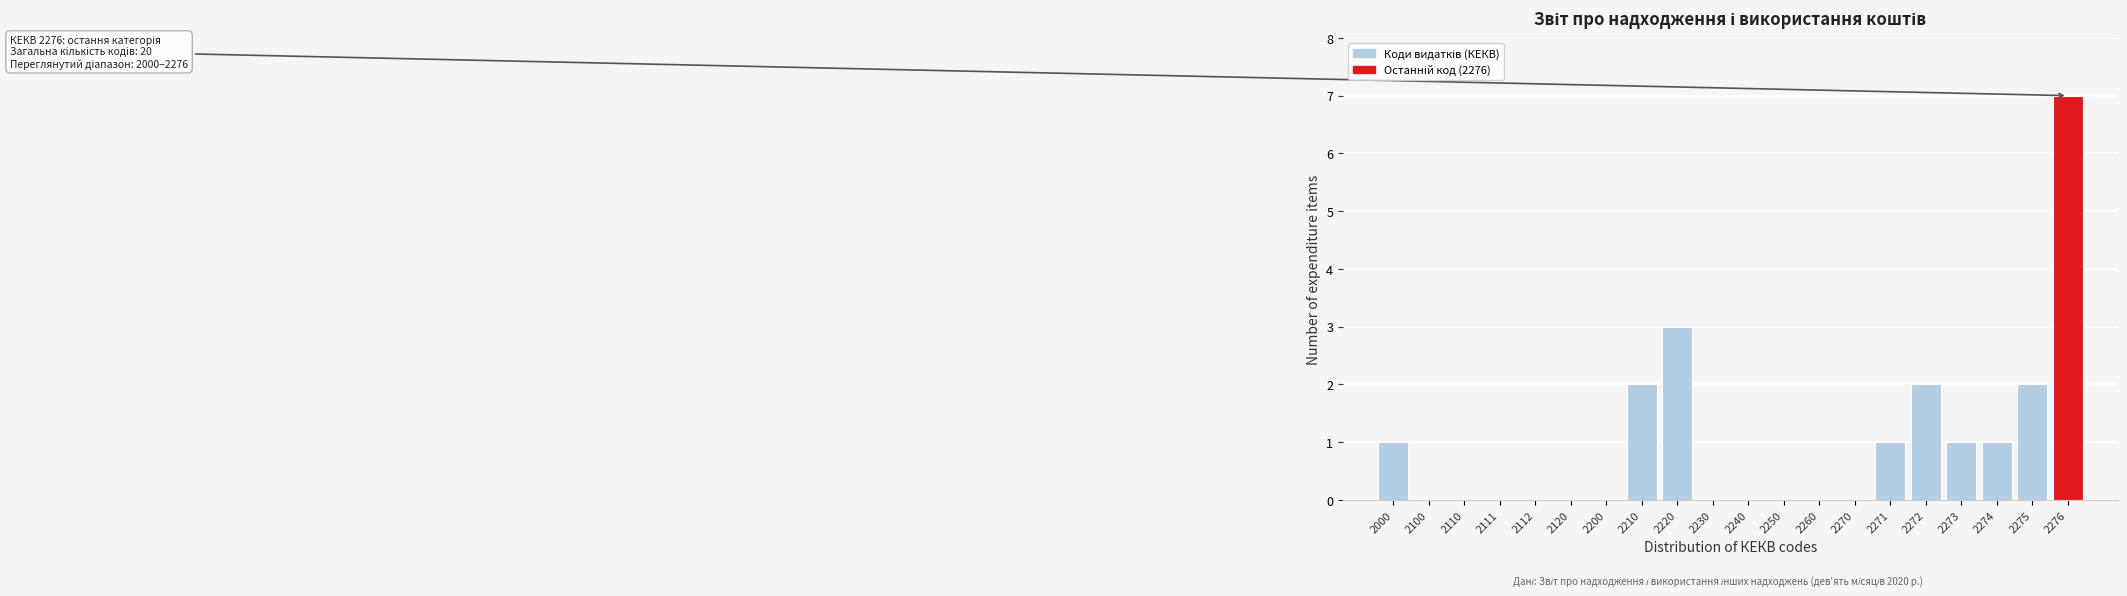

Reading left to right, list all the values displayed in this chart.

2000=1	2100=0	2110=0	2111=0	2112=0	2120=0	2200=0	2210=2	2220=3	2230=0	2240=0	2250=0	2260=0	2270=0	2271=1	2272=2	2273=1	2274=1	2275=2	2276=7